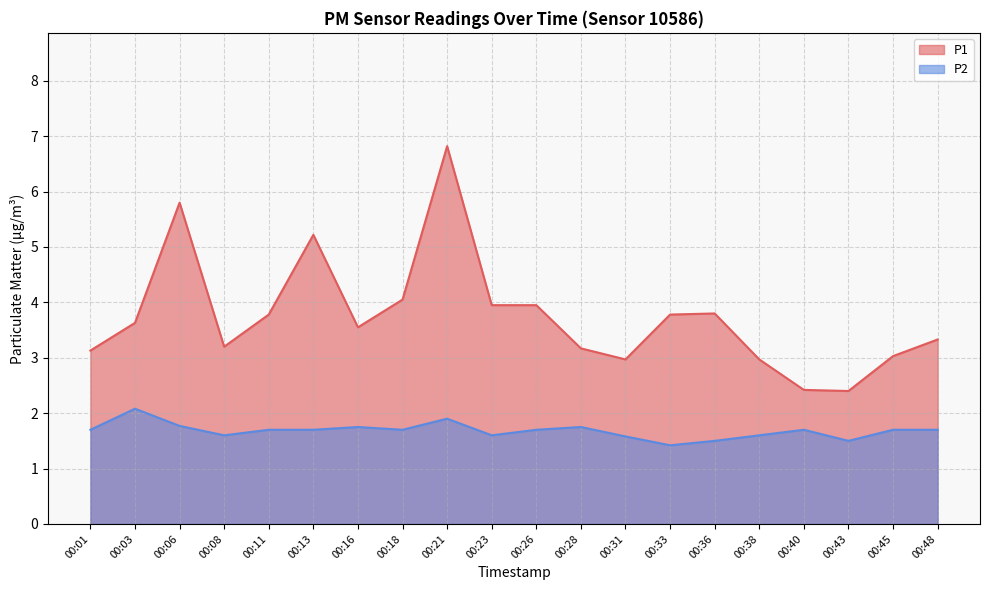

Reading right to left, what are all the values shown in this chart?

P1: 3.3	3.0	2.4	2.4	3.0	3.8	3.8	3.0	3.2	4.0	4.0	6.8	4.0	3.5	5.2	3.8	3.2	5.8	3.6	3.1
P2: 1.7	1.7	1.5	1.7	1.6	1.5	1.4	1.6	1.8	1.7	1.6	1.9	1.7	1.8	1.7	1.7	1.6	1.8	2.1	1.7